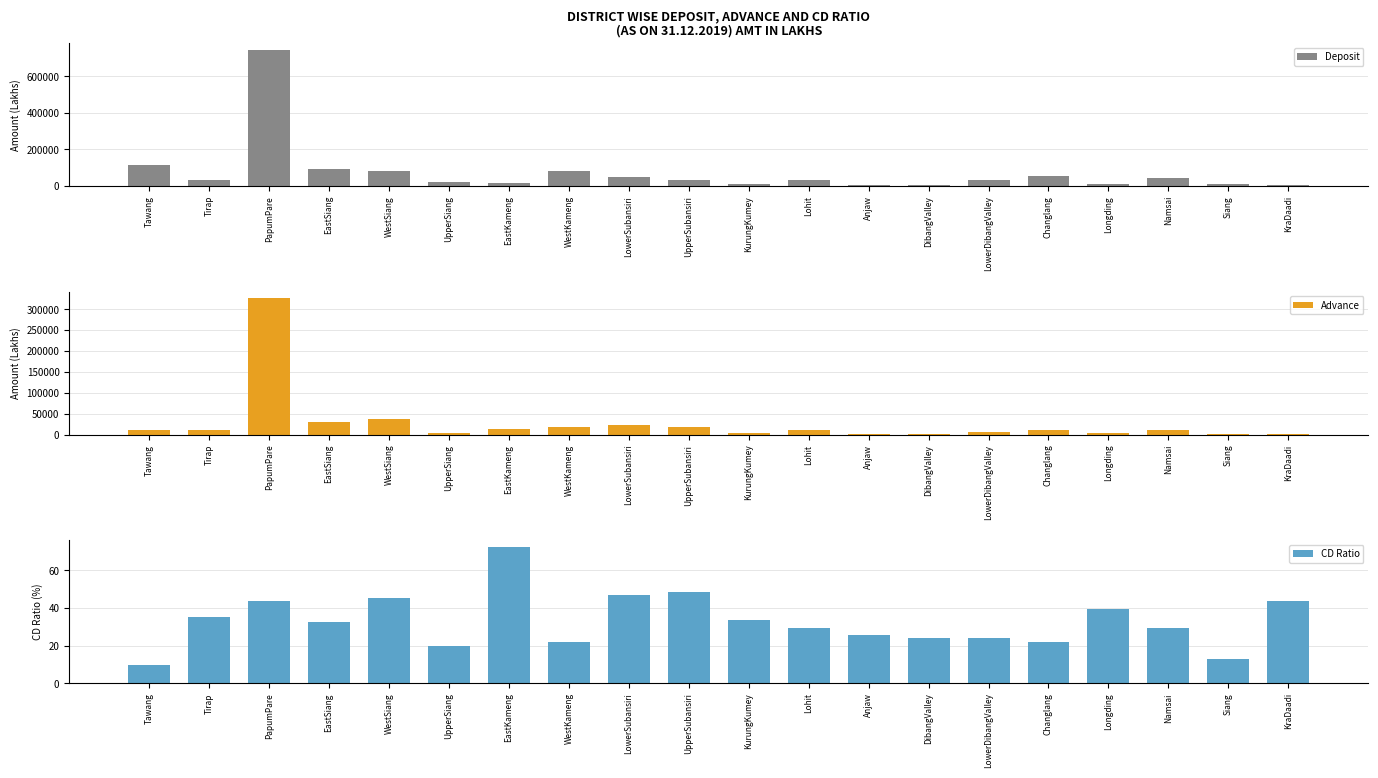

What is the difference between the maximum and minimum values in the Advance series?

324784.3